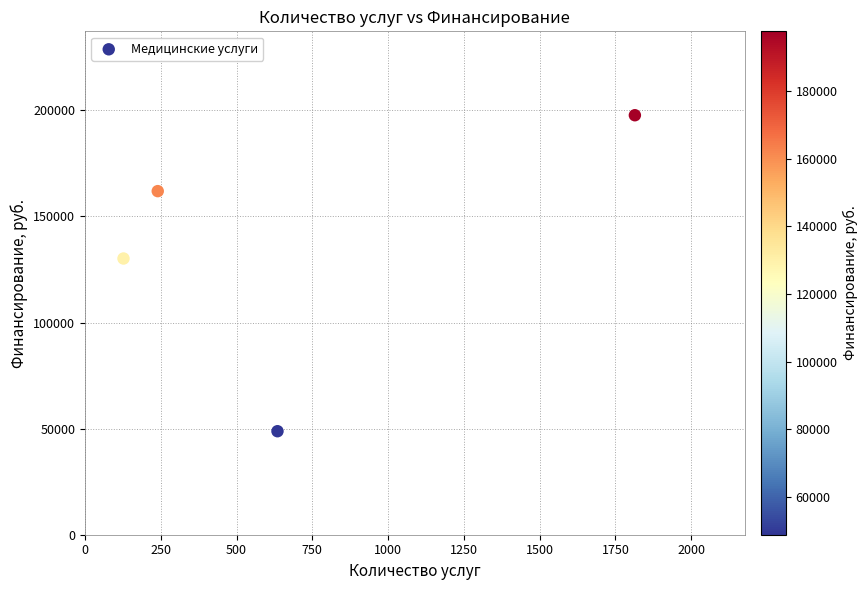

What is the range of Y values (max minus min)?

148896